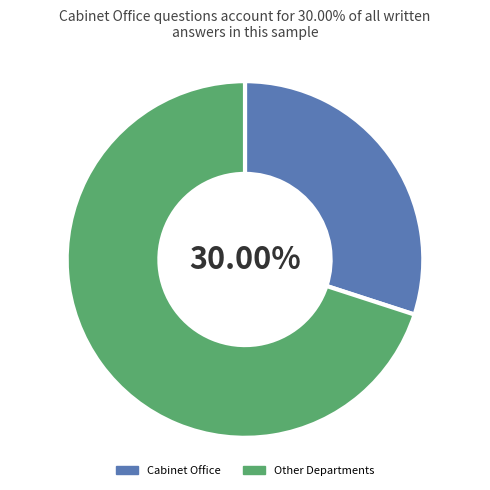

Does Other Departments account for over 50% of the chart?

Yes